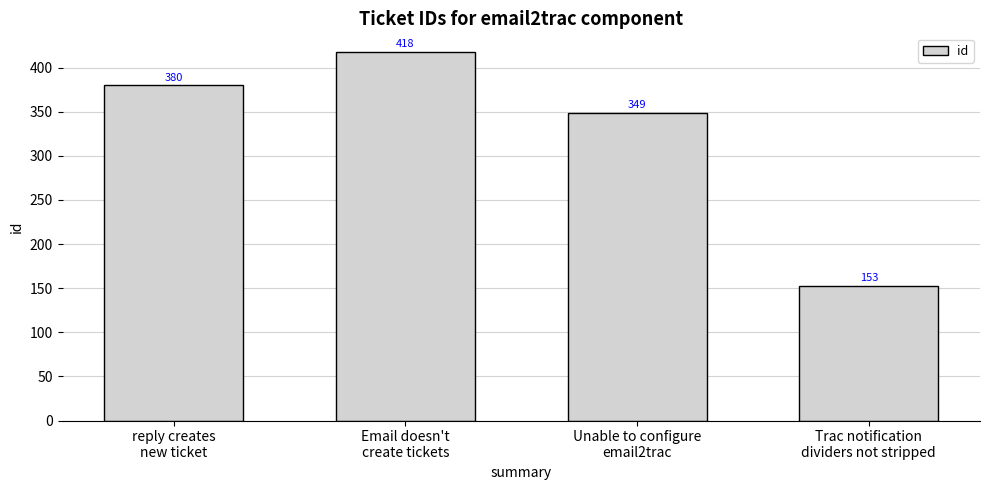

Reading left to right, extract all data points from this chart.

380	418	349	153